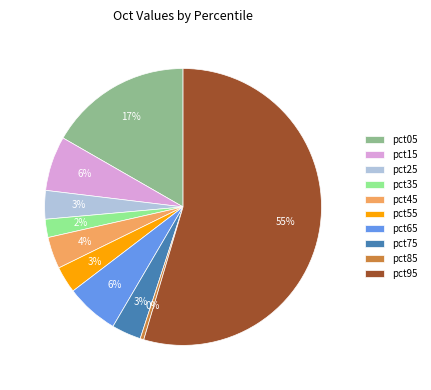

To the nearest percent, what is the average slice percentage?

10%